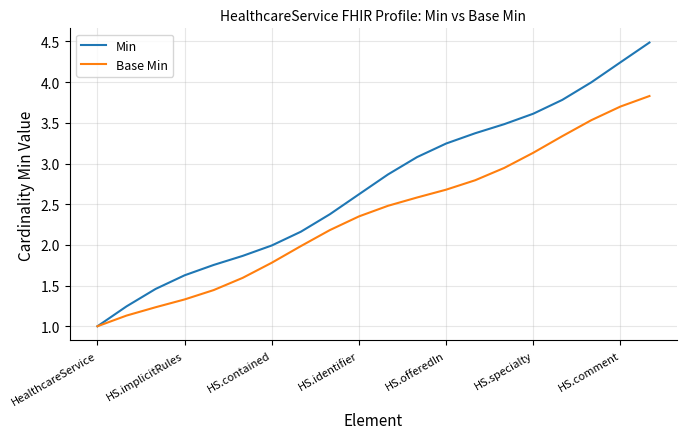

How many lines are shown in the chart?

2